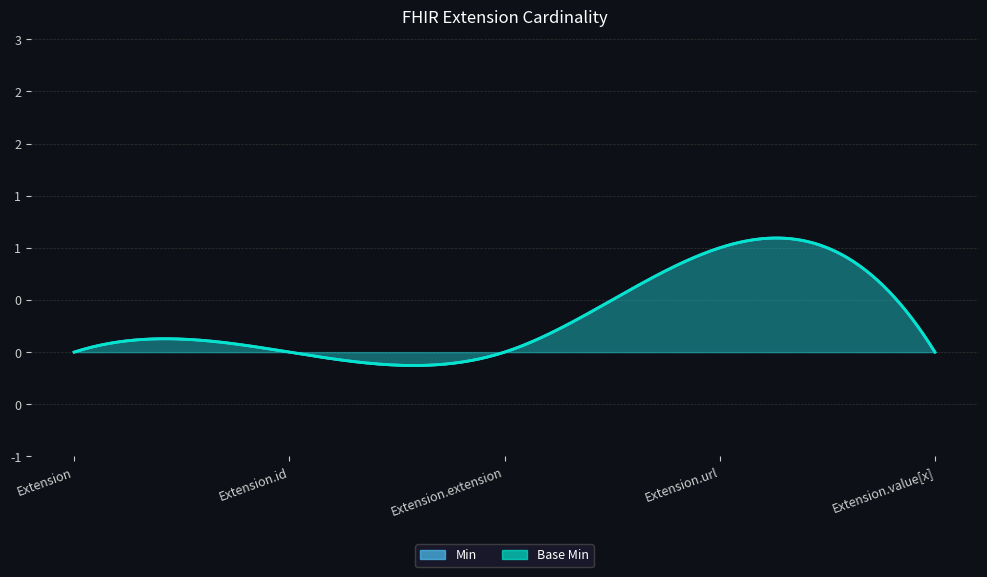

What are all the series names shown in the legend?

Min, Base Min